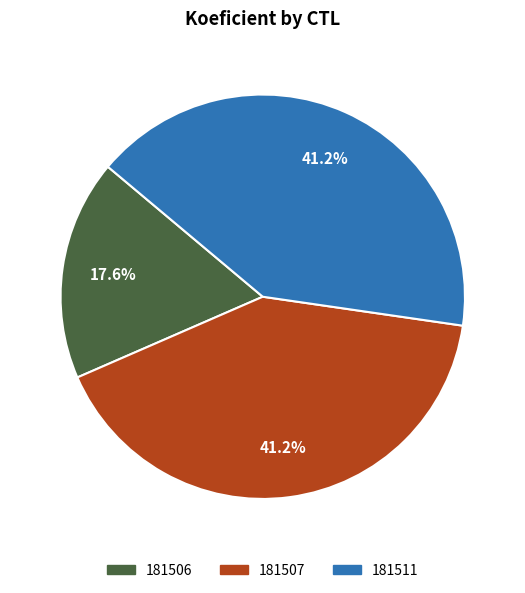

Does 181511 represent more than half of the total?

No